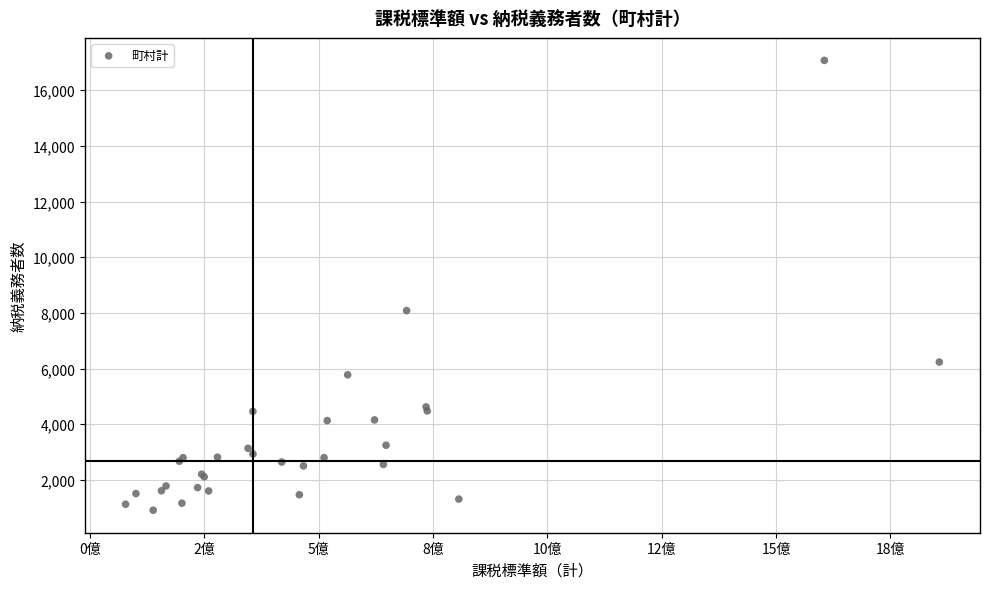

What Y value in the scatter plot is closest to 8991?

8082